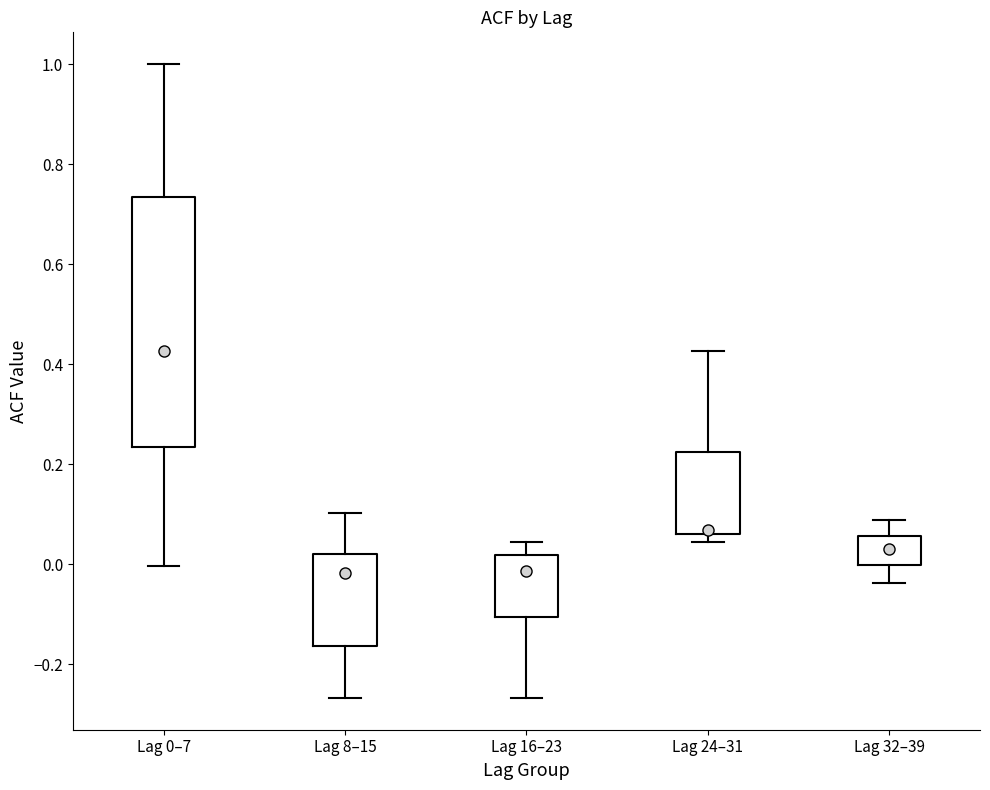

Which box's median line is the highest?

Lag 0–7